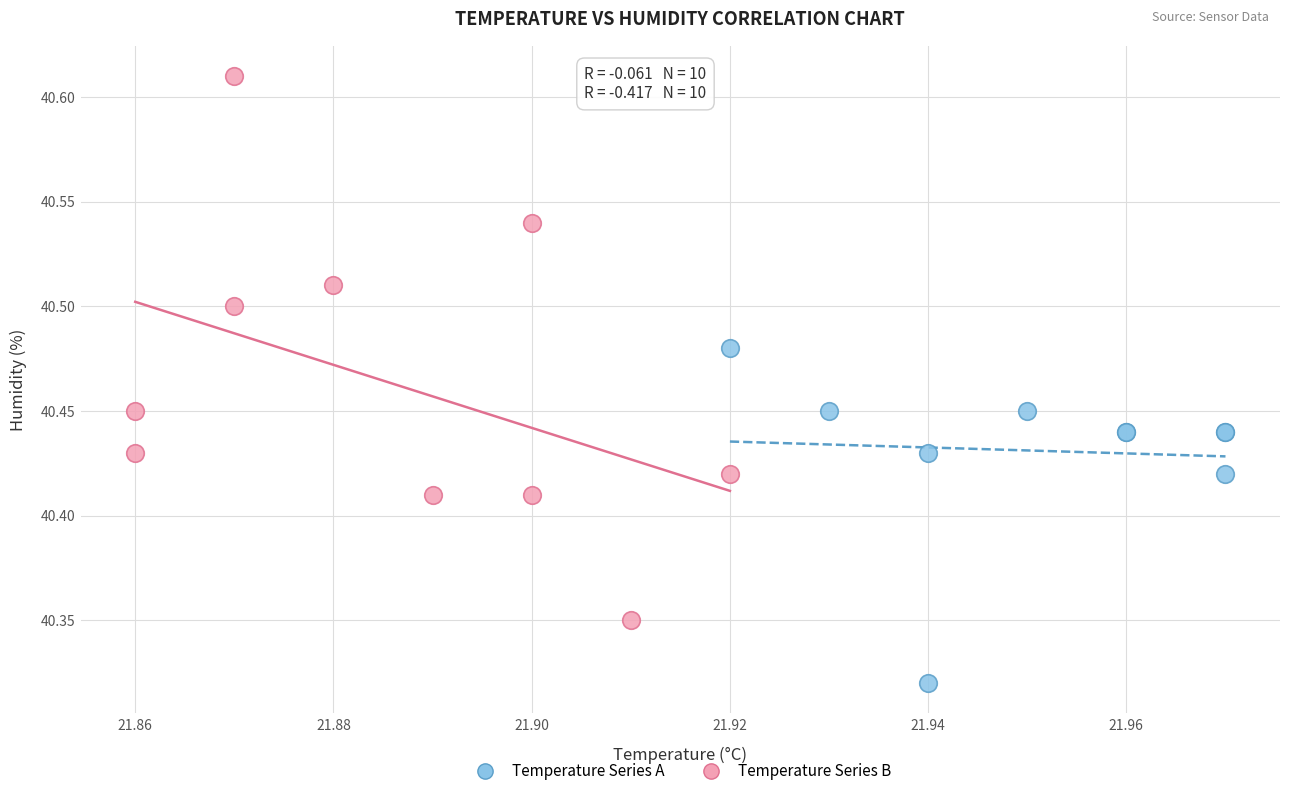

What are all the series names shown in the legend?

Temperature Series A, Temperature Series B